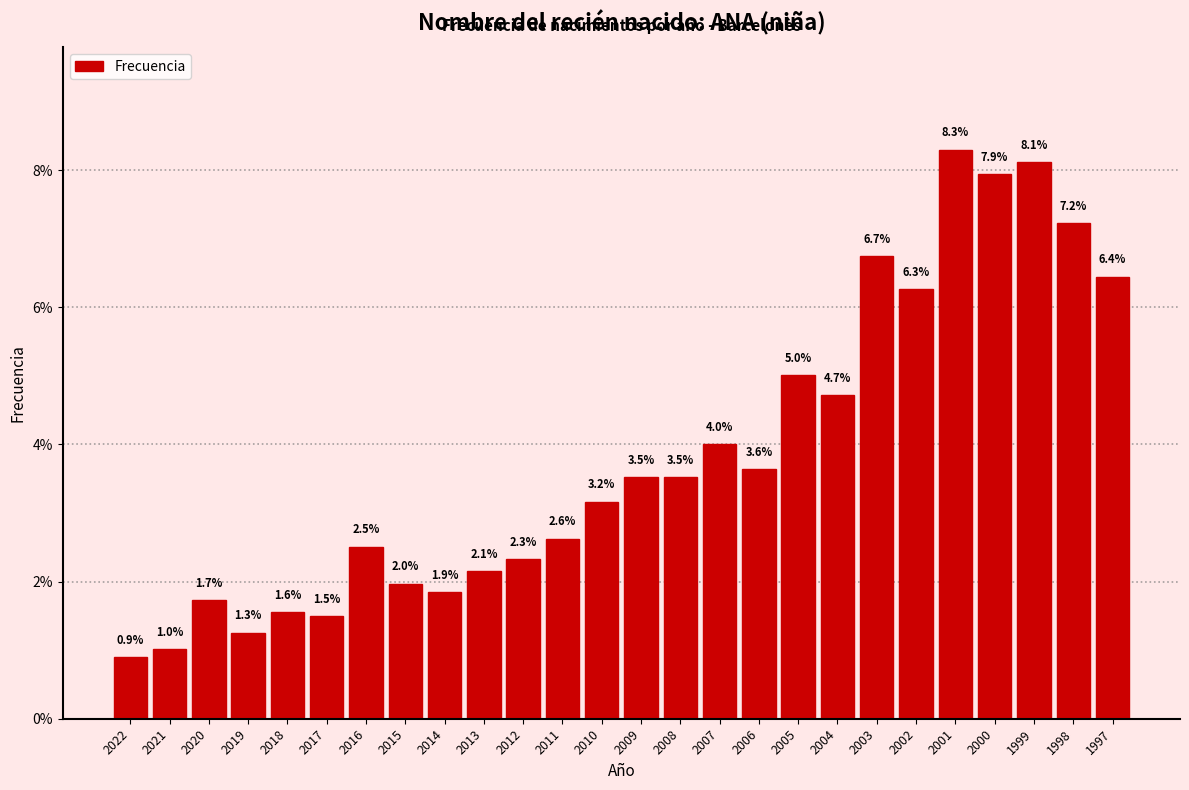

Reading right to left, transcribe all the data shown in this chart.

6.4	7.2	8.1	7.9	8.3	6.3	6.7	4.7	5.0	3.6	4.0	3.5	3.5	3.2	2.6	2.3	2.1	1.9	2.0	2.5	1.5	1.6	1.3	1.7	1.0	0.9